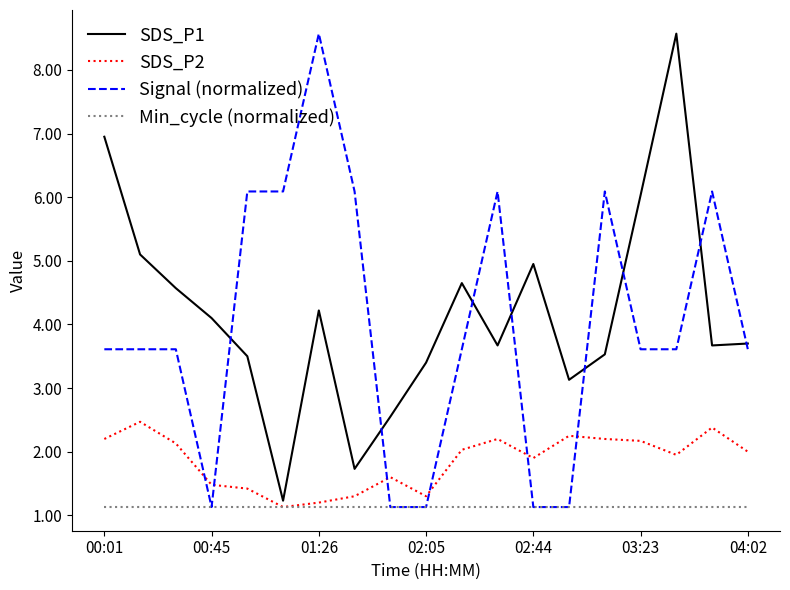

What is the maximum value for SDS_P1?

8.6